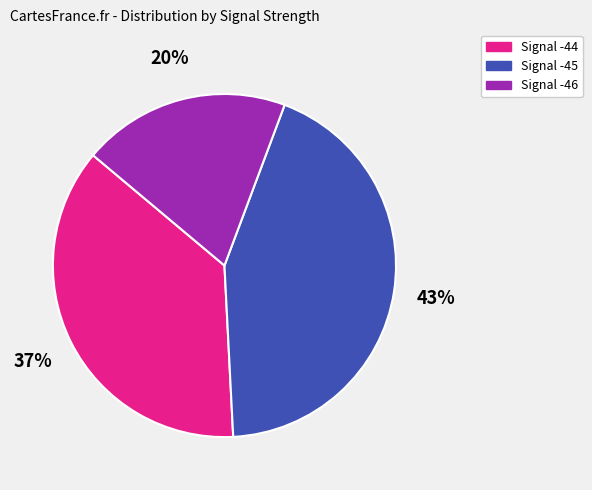

Is there a majority slice in this chart?

No